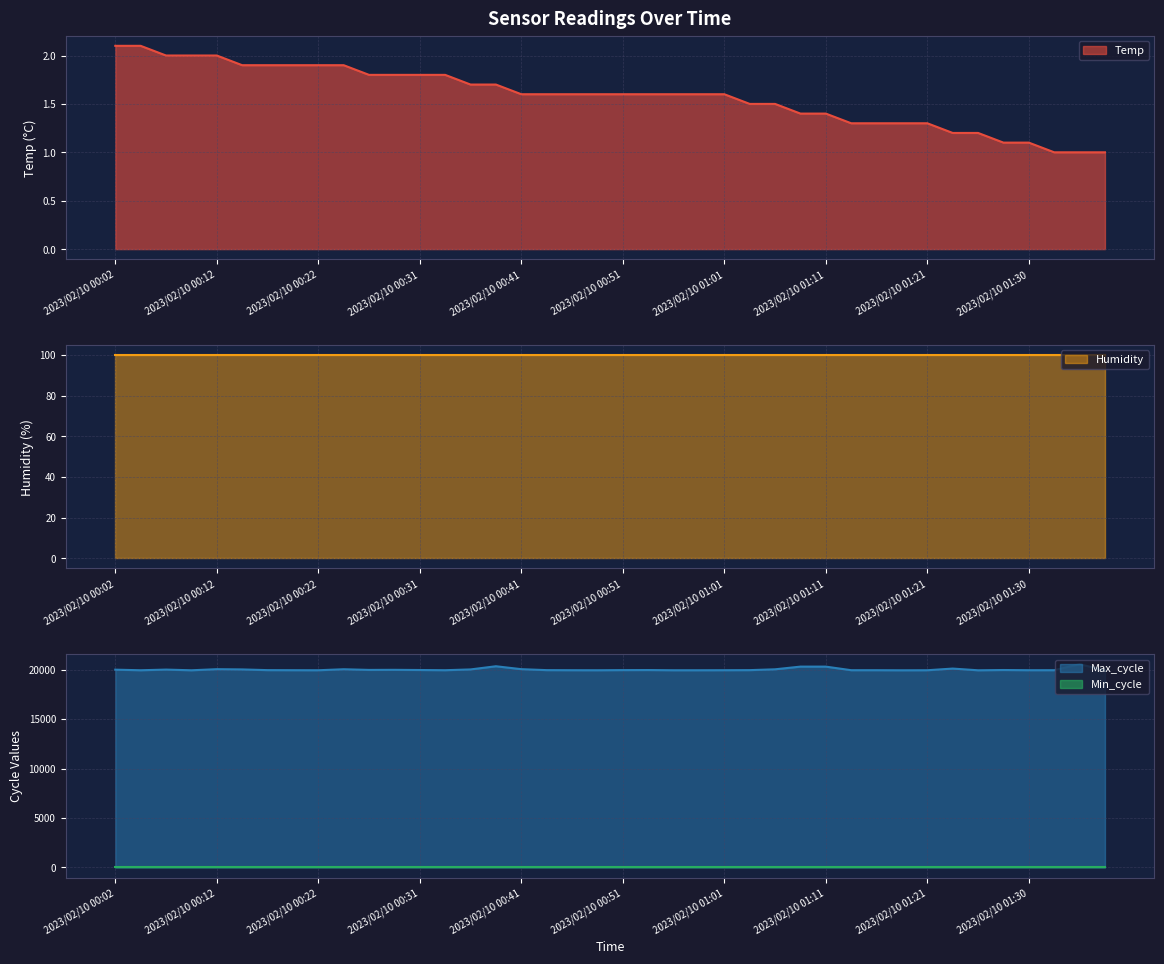

At how many categories does at least one series exceed 15398?

40